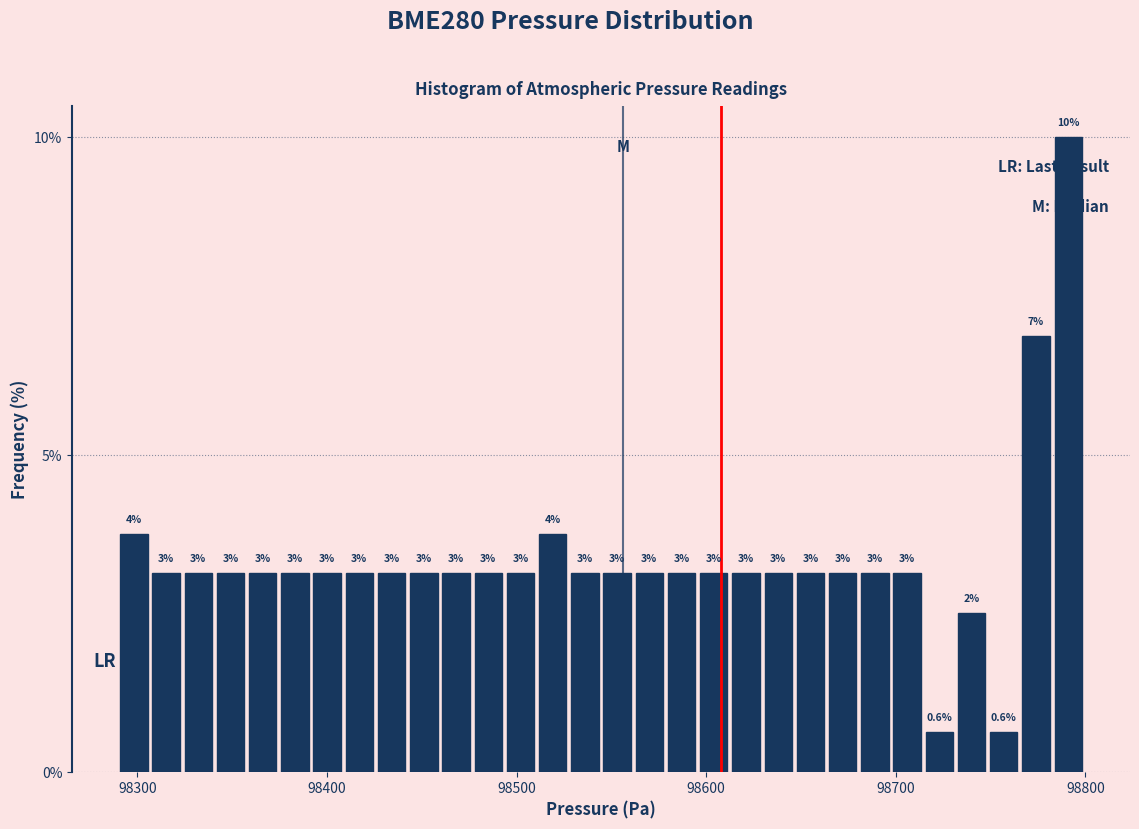

Read against the x-axis, roughly where is the centre of the tallest bar?

98790